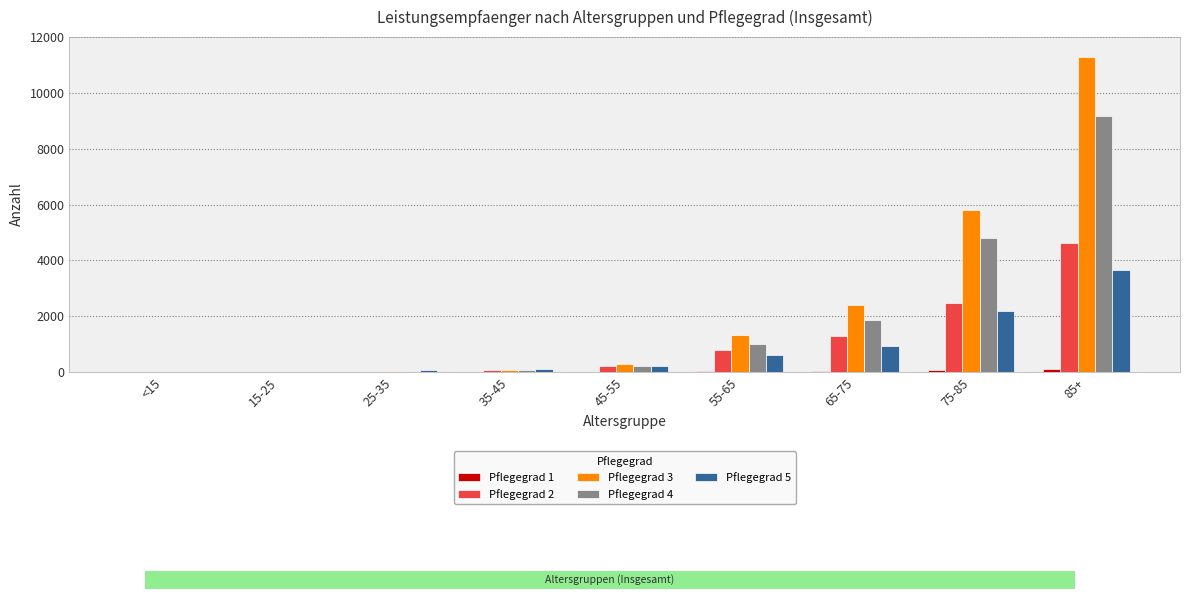

At which category is the sum across all series the highest?

85+